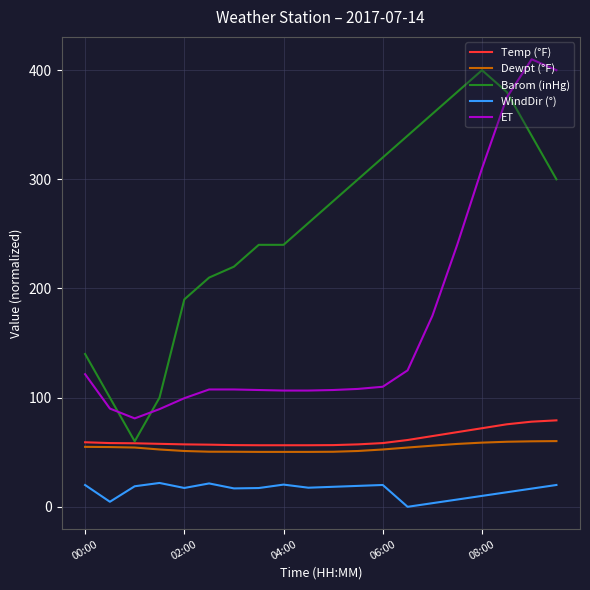

True or false: WindDir (°) and Dewpt (°F) intersect in this chart.

False